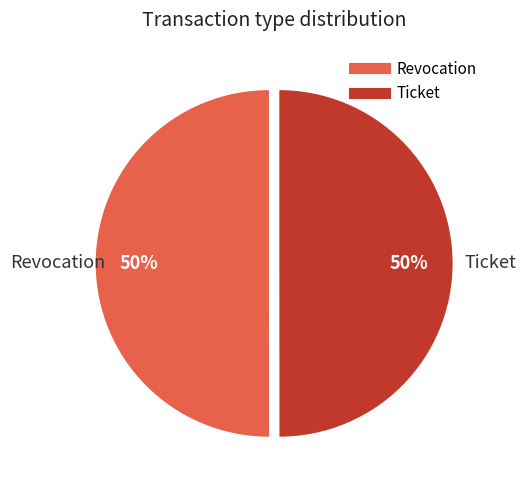

What is the ratio of the value at Ticket to the value at Revocation?

1.0